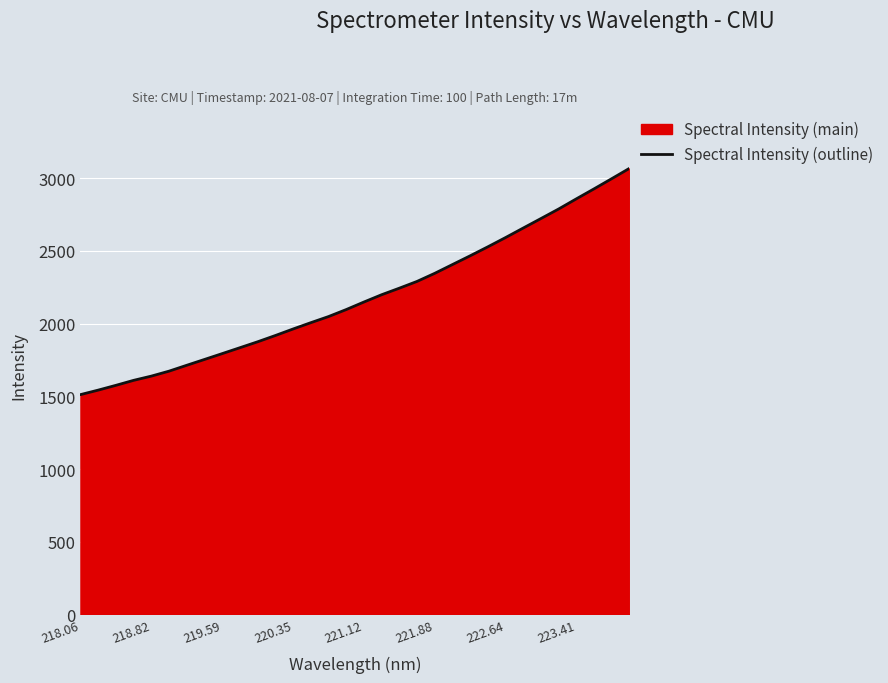

The chart shows a value of 1655.7 at 222.64. True or false?

False